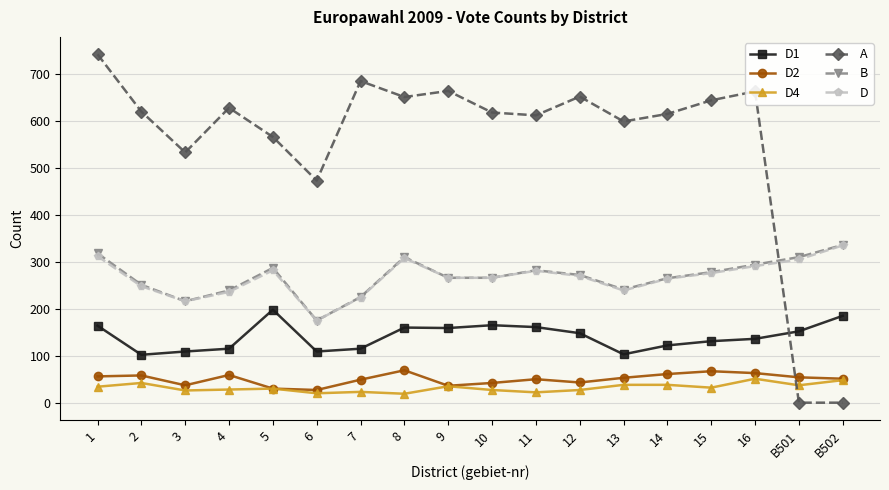

What position from the left is 1?

1